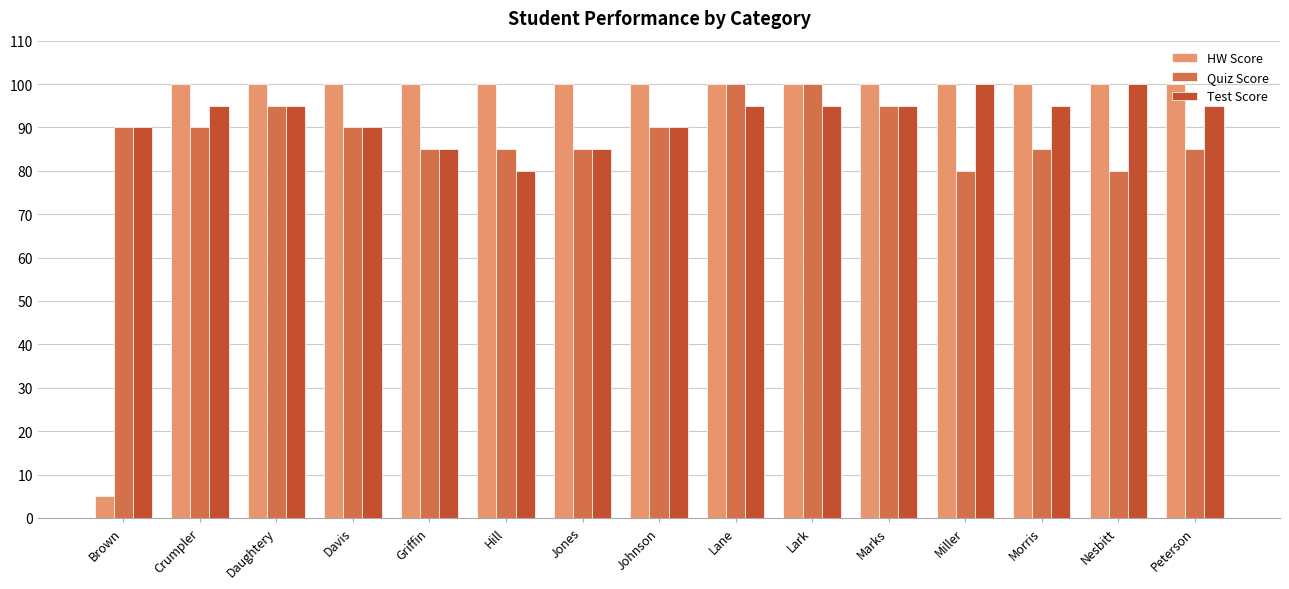

What is the total value across all series at Crumpler?

285